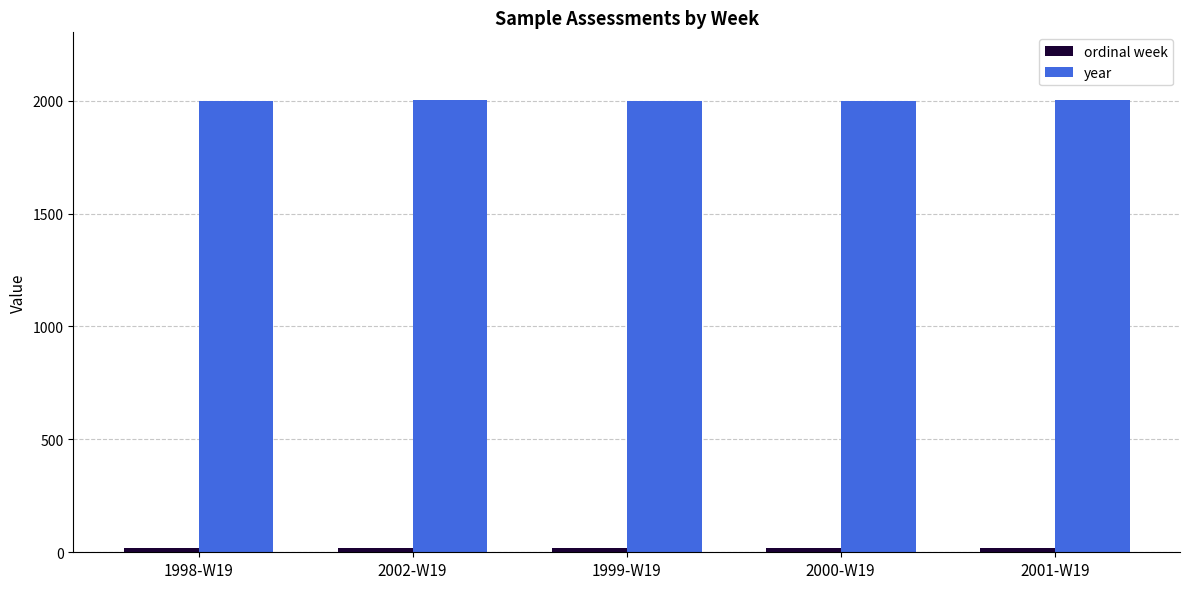

What is the average value of the year series?

2000